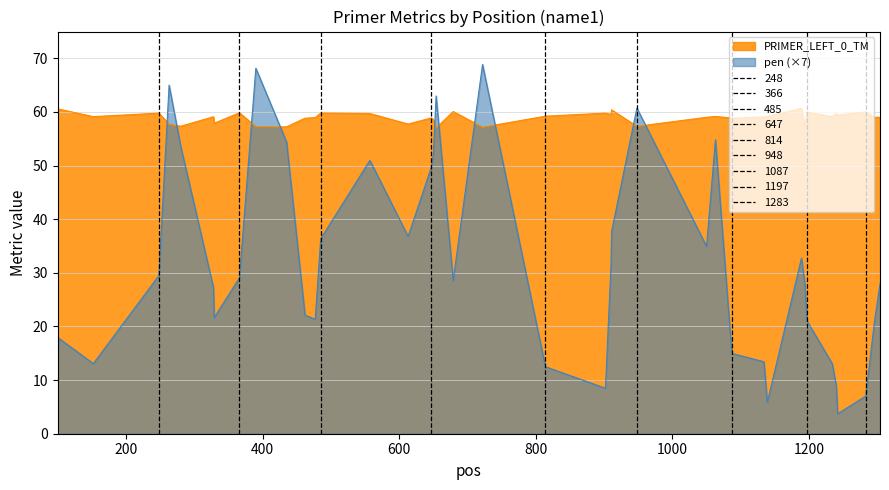

Which series has the widest spread of values?

pen